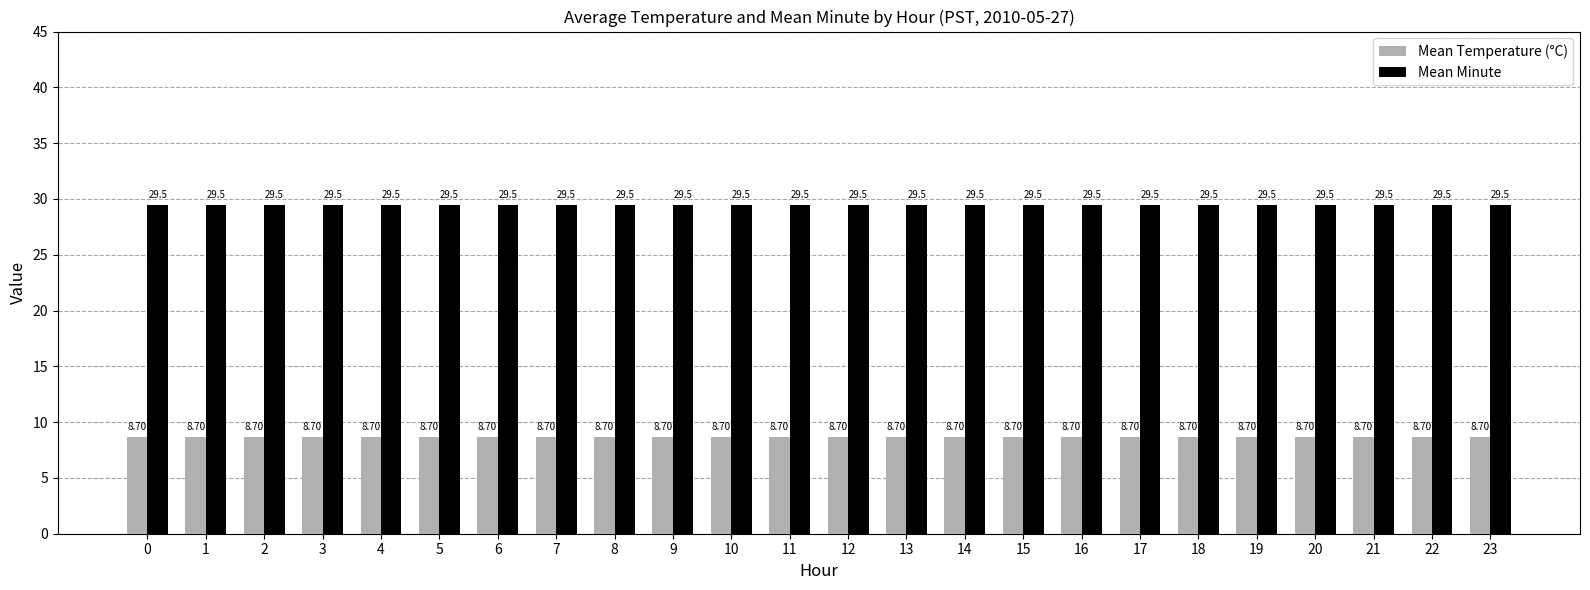

How many bars are there in total?

48